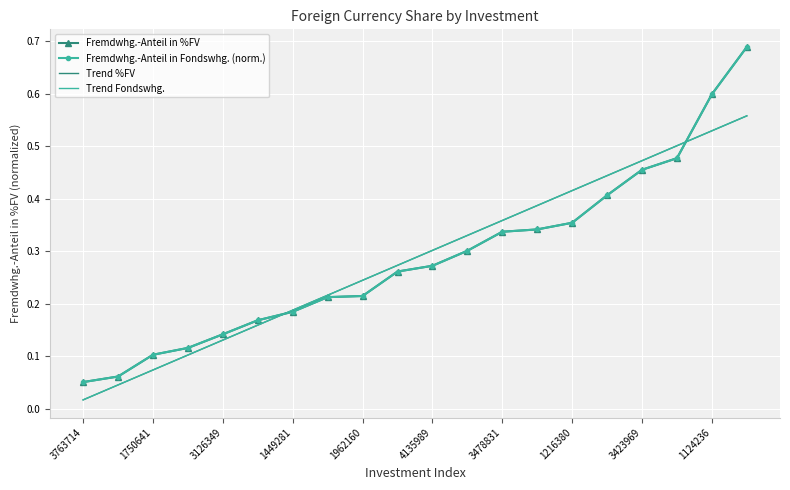

What are all the series names shown in the legend?

Fremdwhg.-Anteil in %FV, Fremdwhg.-Anteil in Fondswhg. (norm.), Trend %FV, Trend Fondswhg.